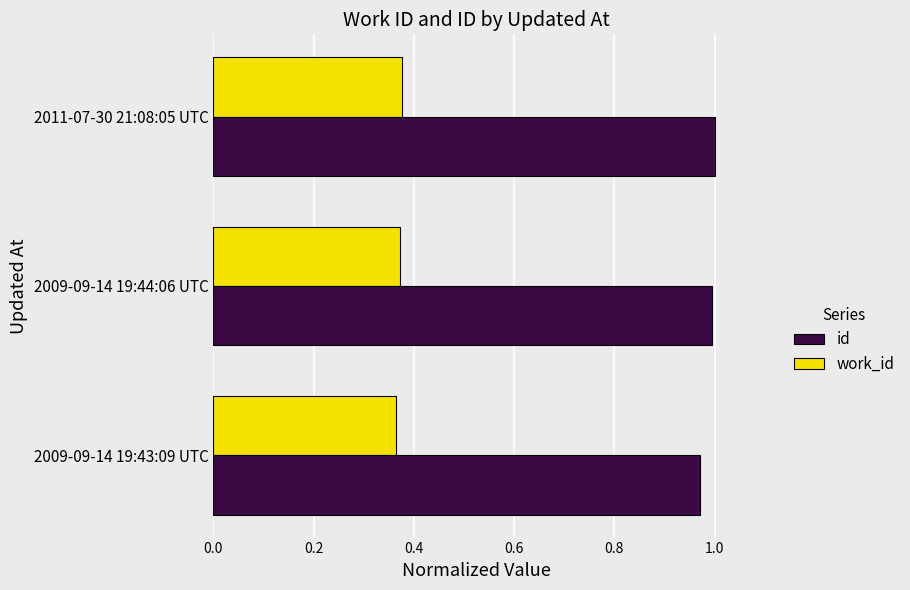

Count the work_id values in the range 0 to 1.

3